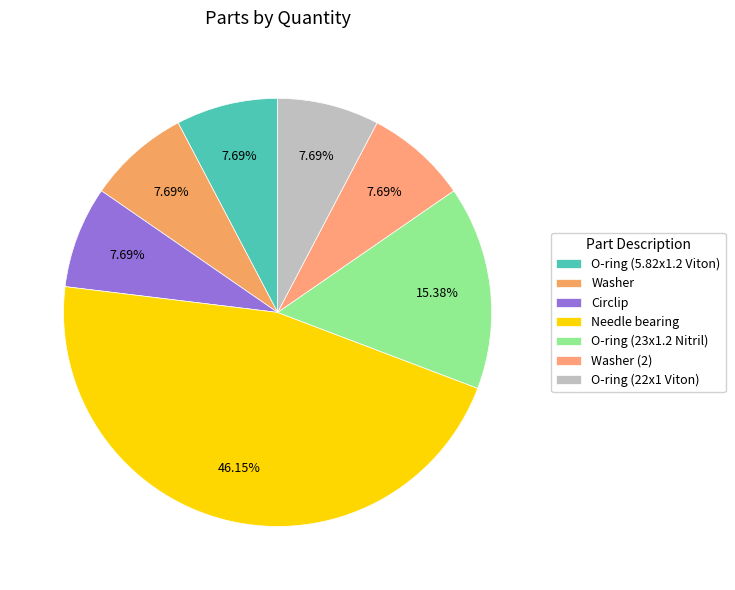

Count the number of slices in the pie.

7